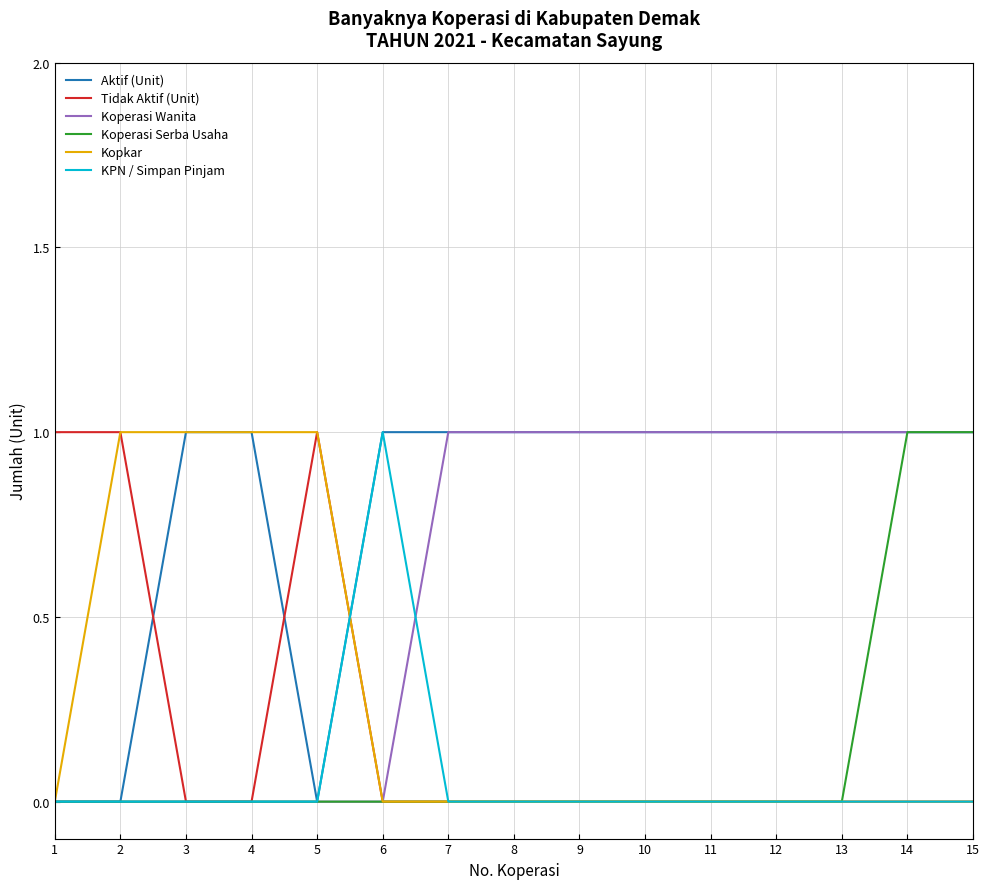

The value of KPN / Simpan Pinjam at 10 is -1. True or false?

False